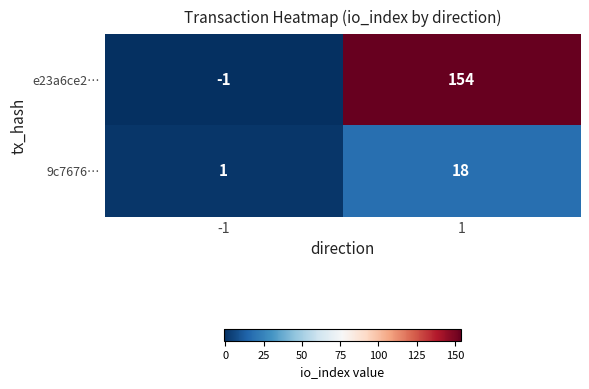

Reading left to right, list all the values displayed in this chart.

e23a6ce2…: -1=-1	1=154
9c7676…: -1=1	1=18